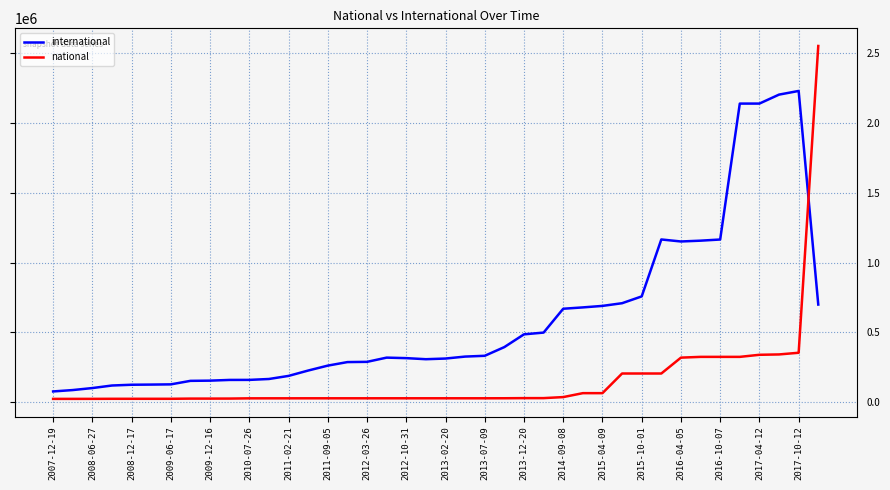

True or false: national and international intersect in this chart.

True